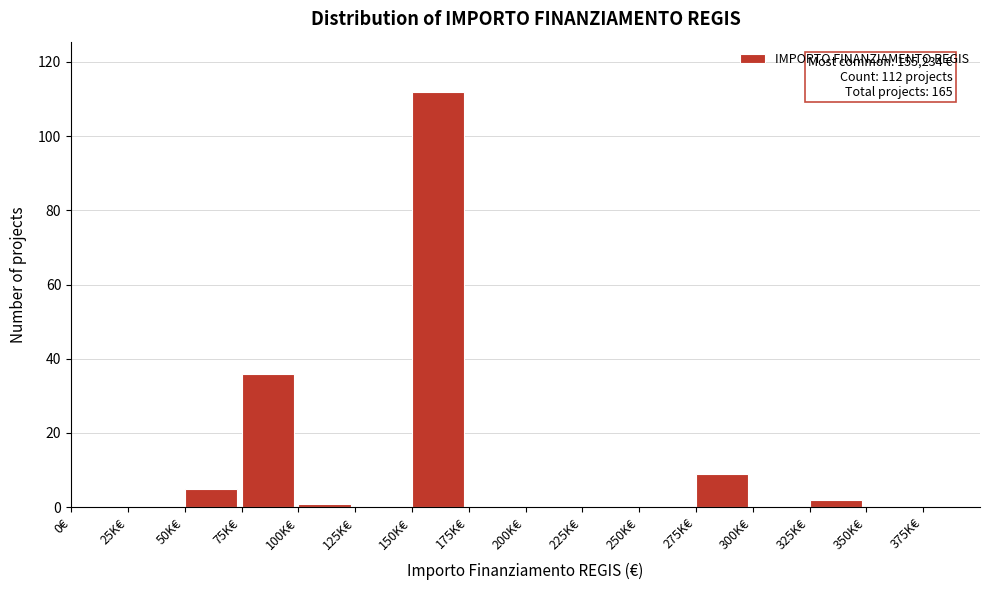

Reading left to right, what are all the values shown in this chart?

0€=0	25K€=0	50K€=5	75K€=36	100K€=1	125K€=0	150K€=112	175K€=0	200K€=0	225K€=0	250K€=0	275K€=9	300K€=0	325K€=2	350K€=0	375K€=0